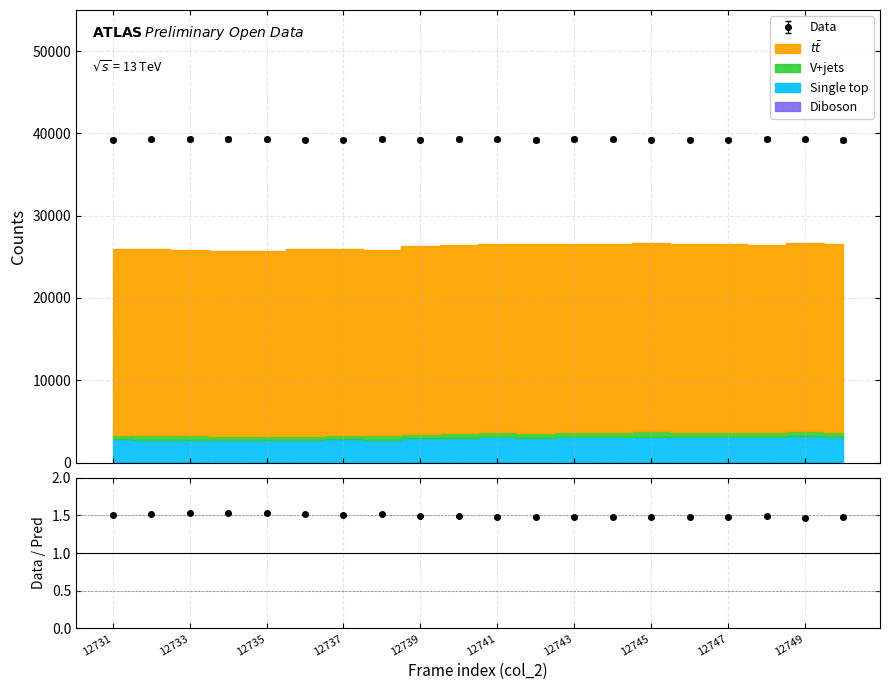

True or false: Diboson and tt_bar intersect in this chart.

False